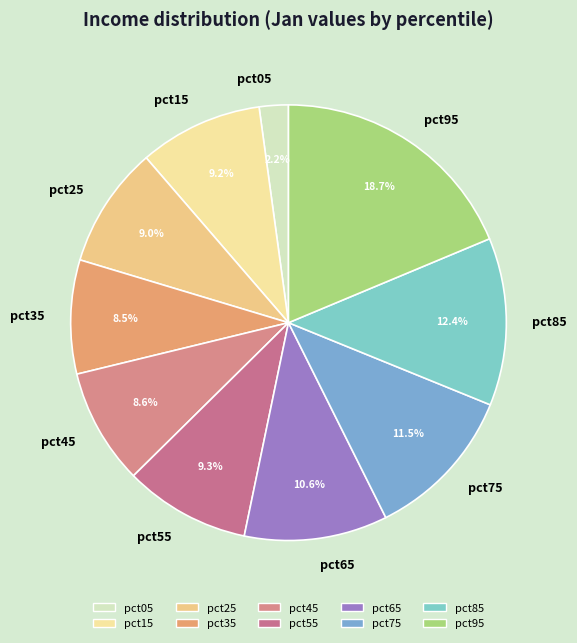

Is pct85 the majority of the pie?

No